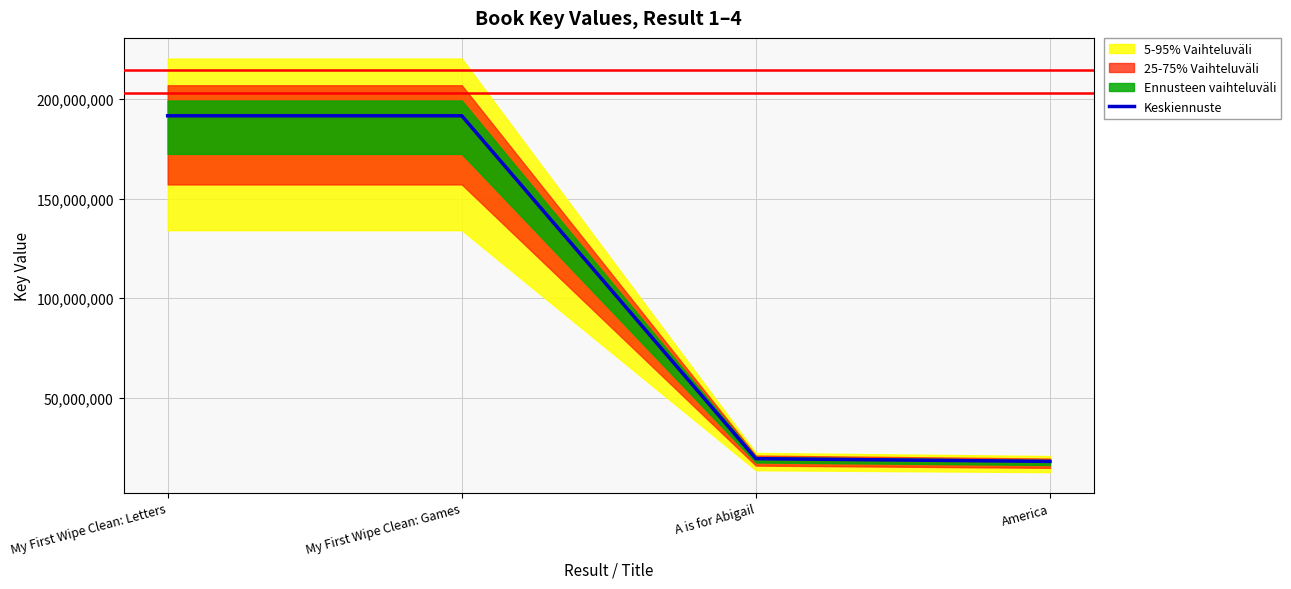

Read the value at America, to the nearest 10.

17952490